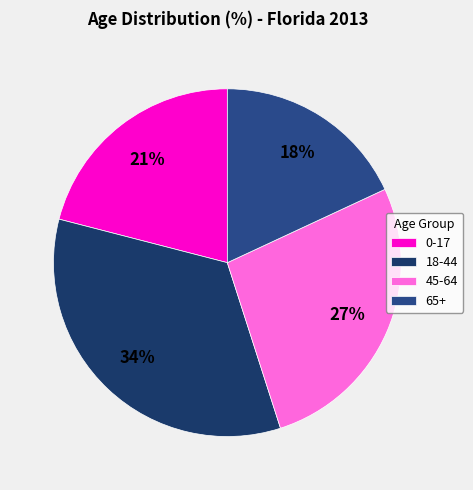

To the nearest percent, what is the difference between the largest and smallest slice percentages?

16%